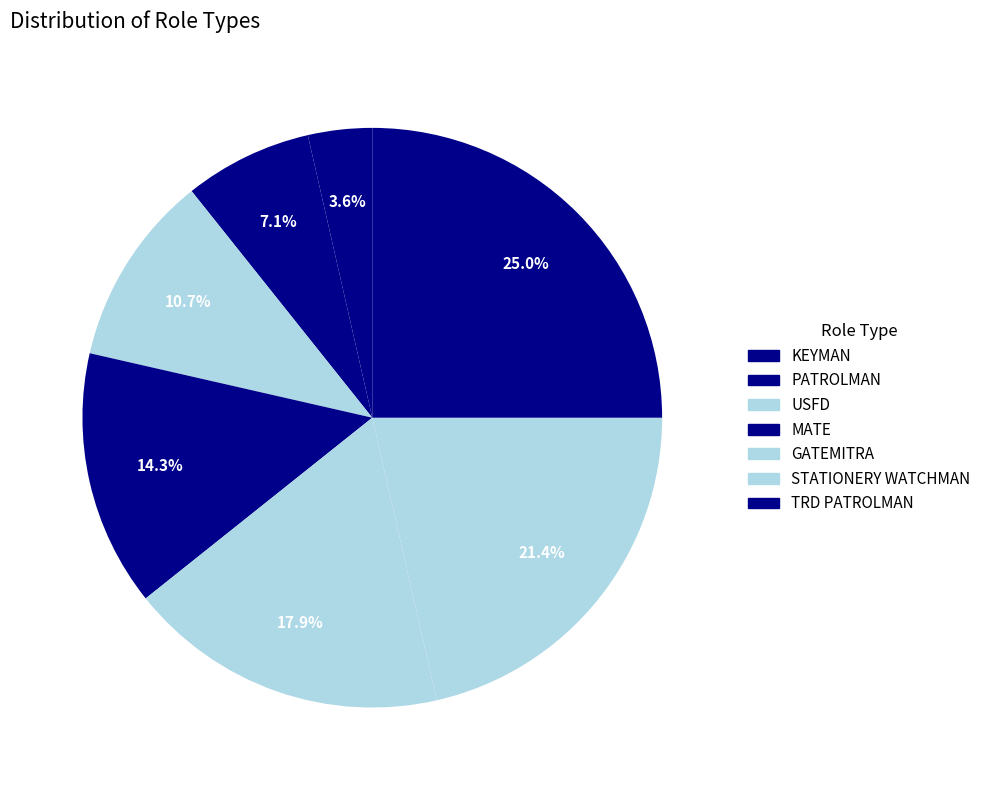

How many segments does this pie chart have?

7